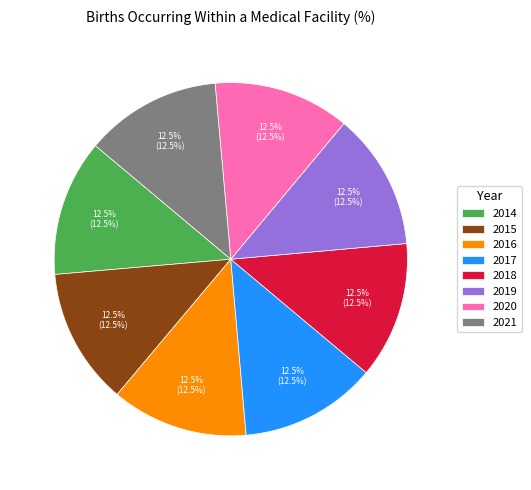

How many slices are in this pie chart?

8